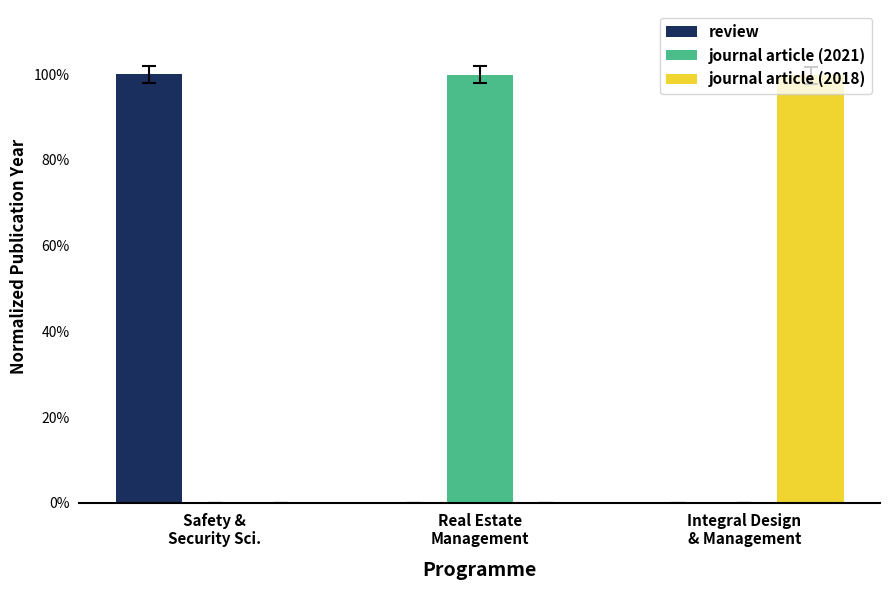

What is the label of the 3rd bar from the left?

Integral Design
& Management